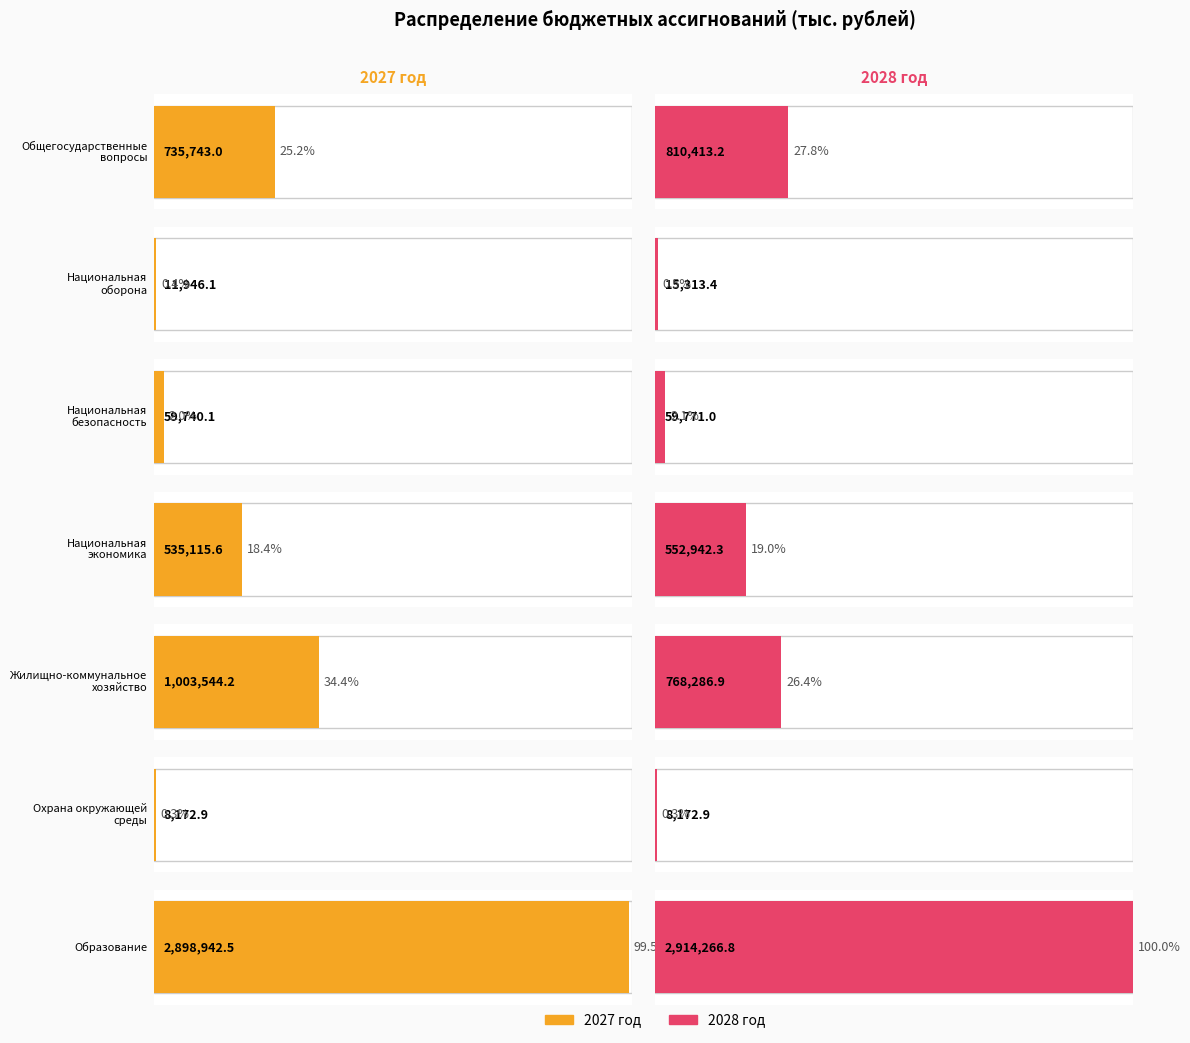

Which series has the largest total across all categories?

2027 год